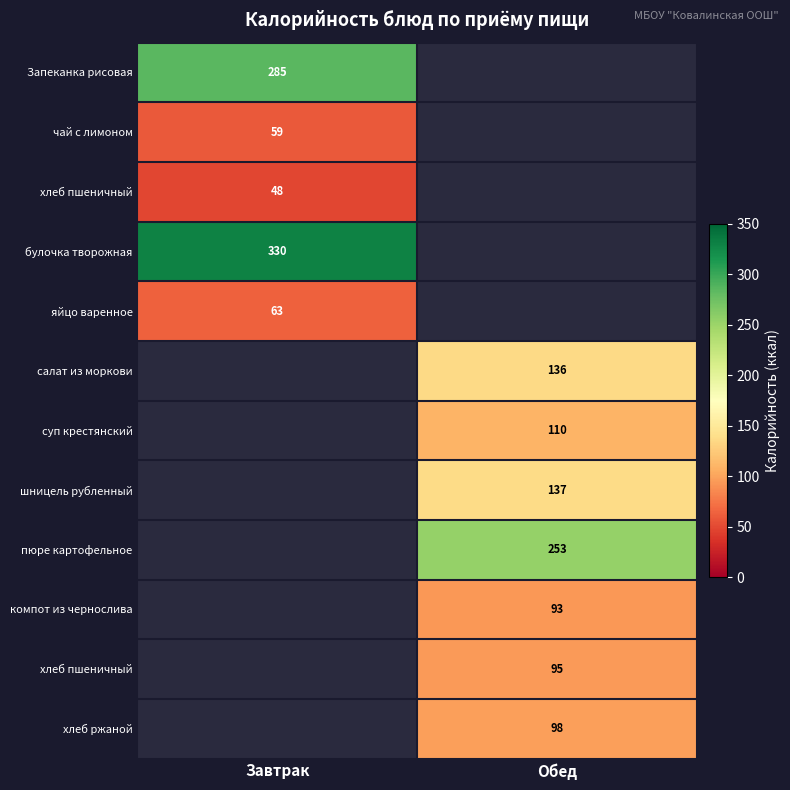

What is the spread (max minus min) of values at Завтрак?

281.9